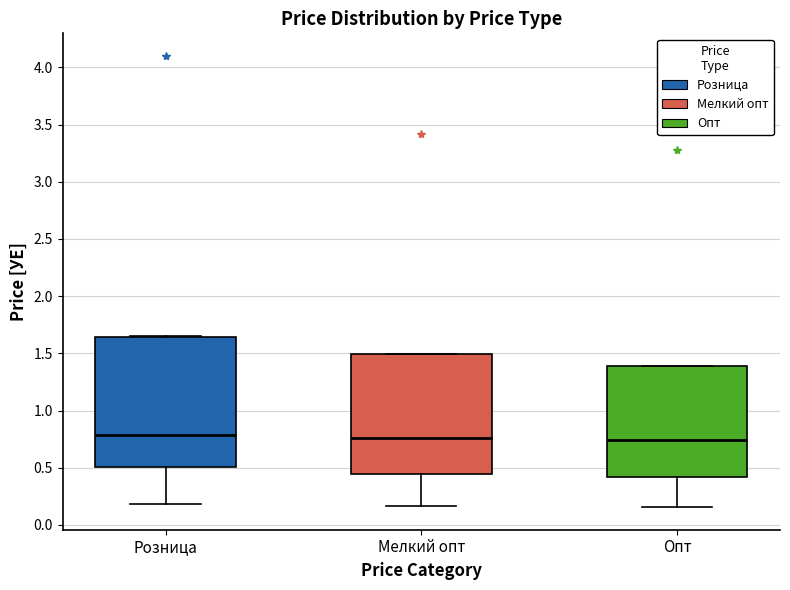

Which box is the tallest, from its lower edge to its upper edge?

Розница